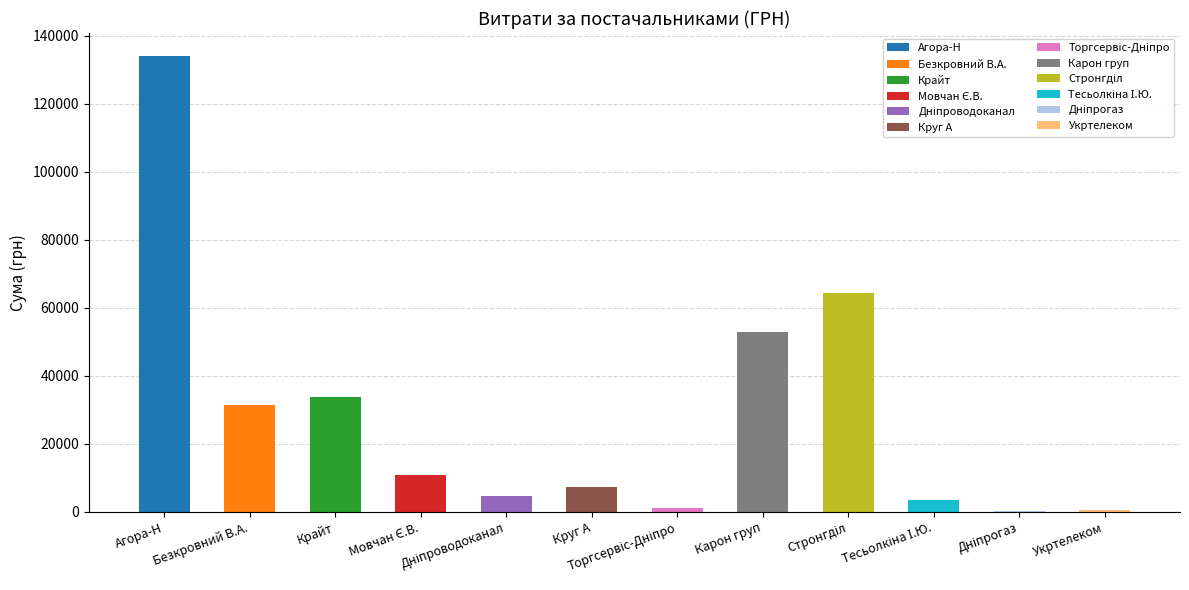

How many bars are there in total?

12